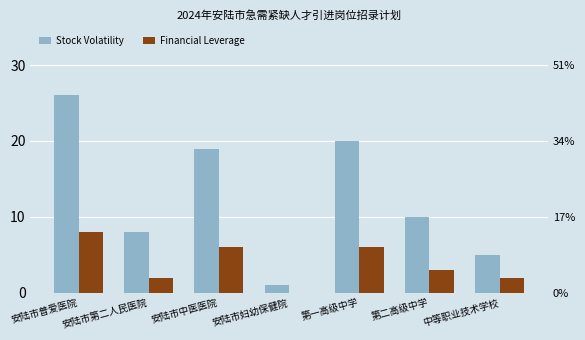

What is the label of the 6th bar from the right?

安陆市第二人民医院